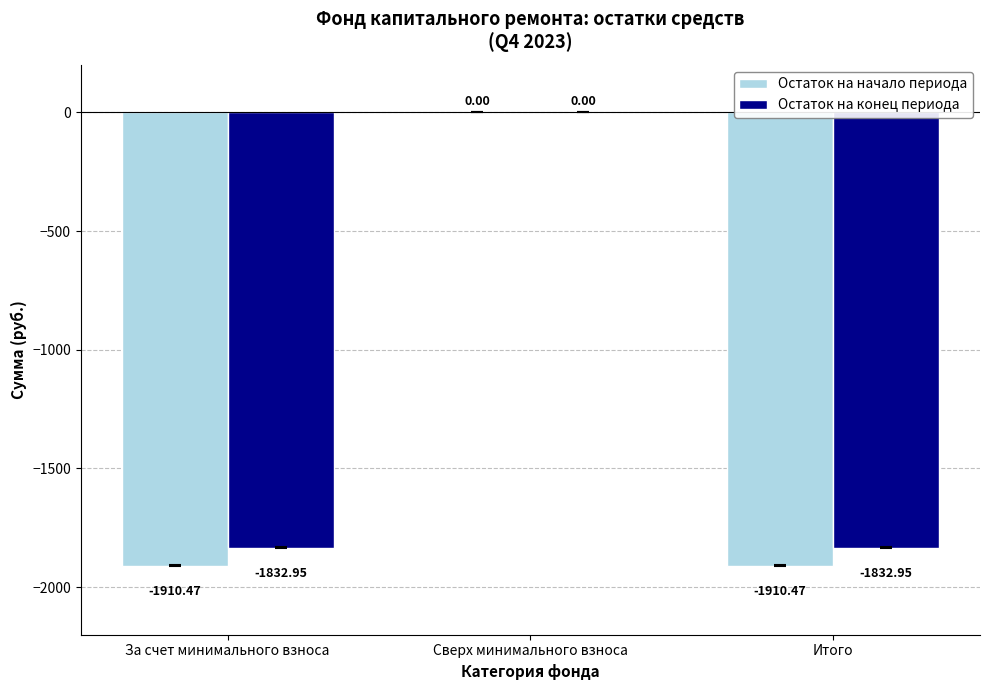

What is the average value of the Остаток на начало периода series?

-1273.6